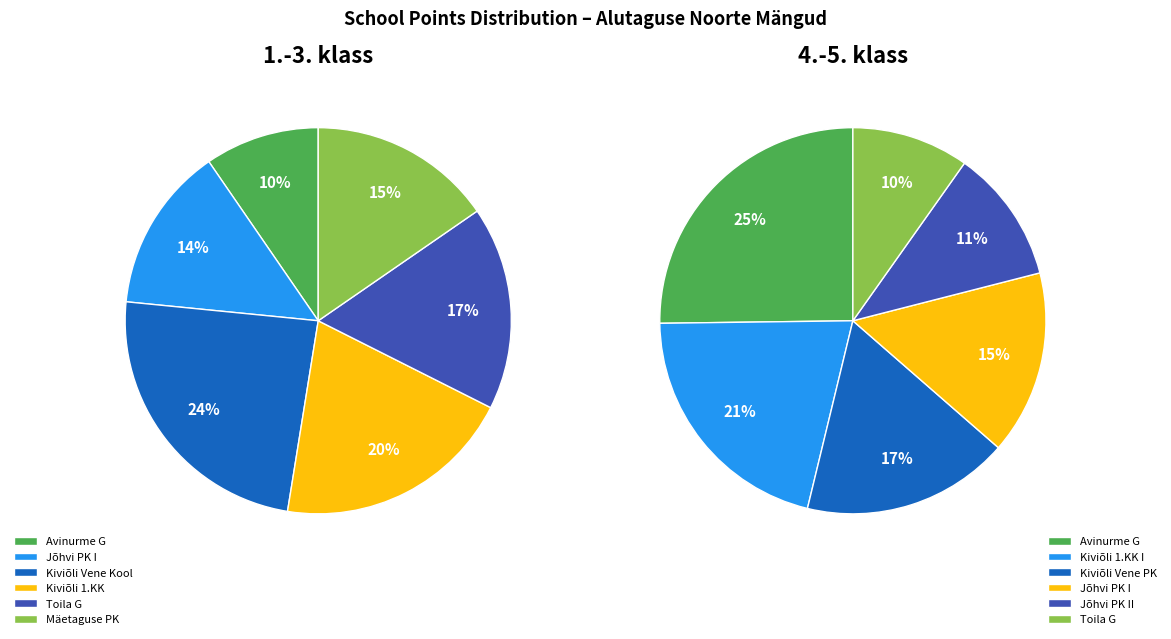

Does Toila G represent more than half of the total?

No